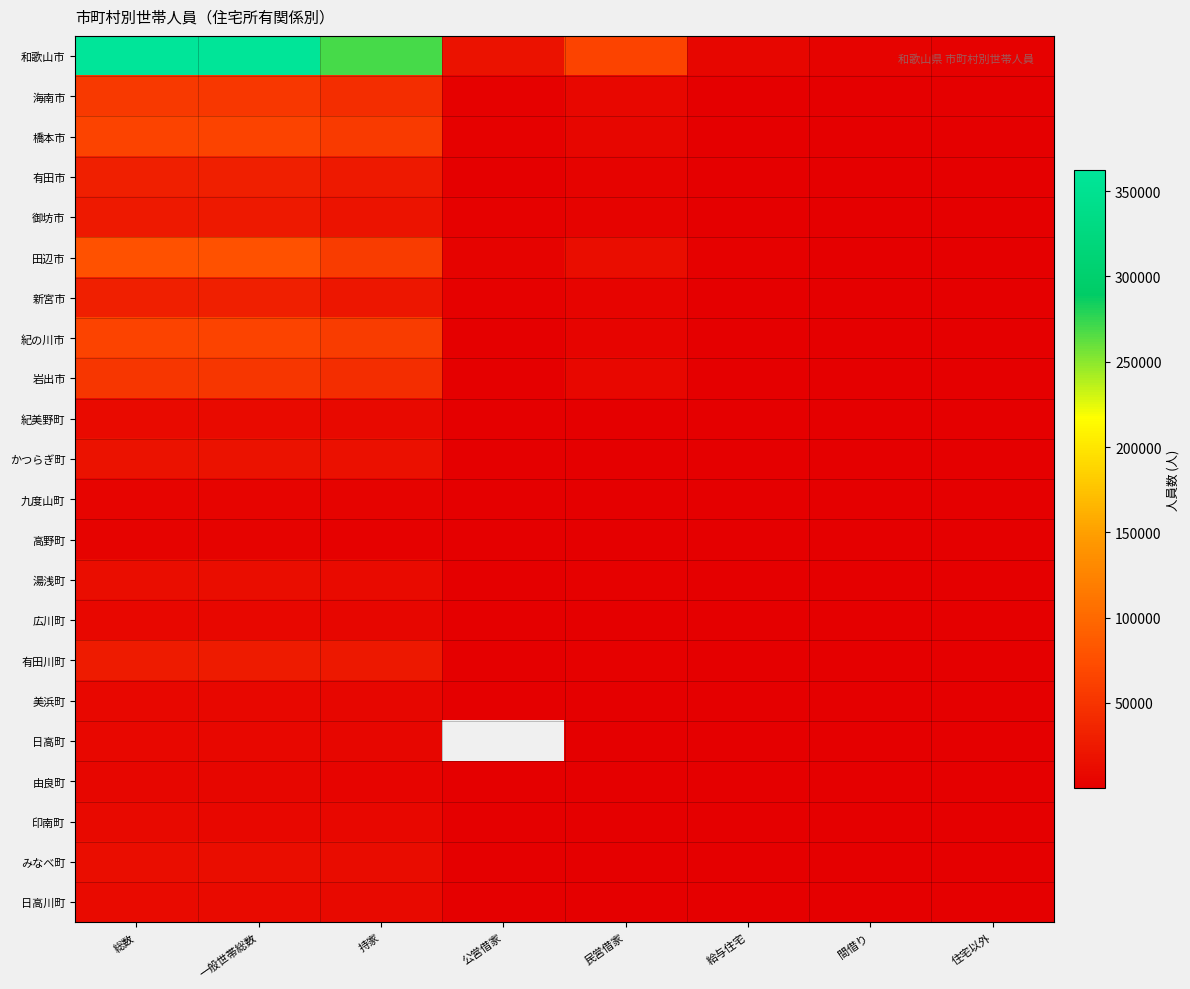

At 一般世帯総数, list the series in order from smallest to largest.

高野町, 九度山町, 由良町, 日高町, 美浜町, 広川町, 印南町, 紀美野町, 日高川町, 湯浅町, みなべ町, かつらぎ町, 御坊市, 有田川町, 有田市, 新宮市, 岩出市, 海南市, 紀の川市, 橋本市, 田辺市, 和歌山市